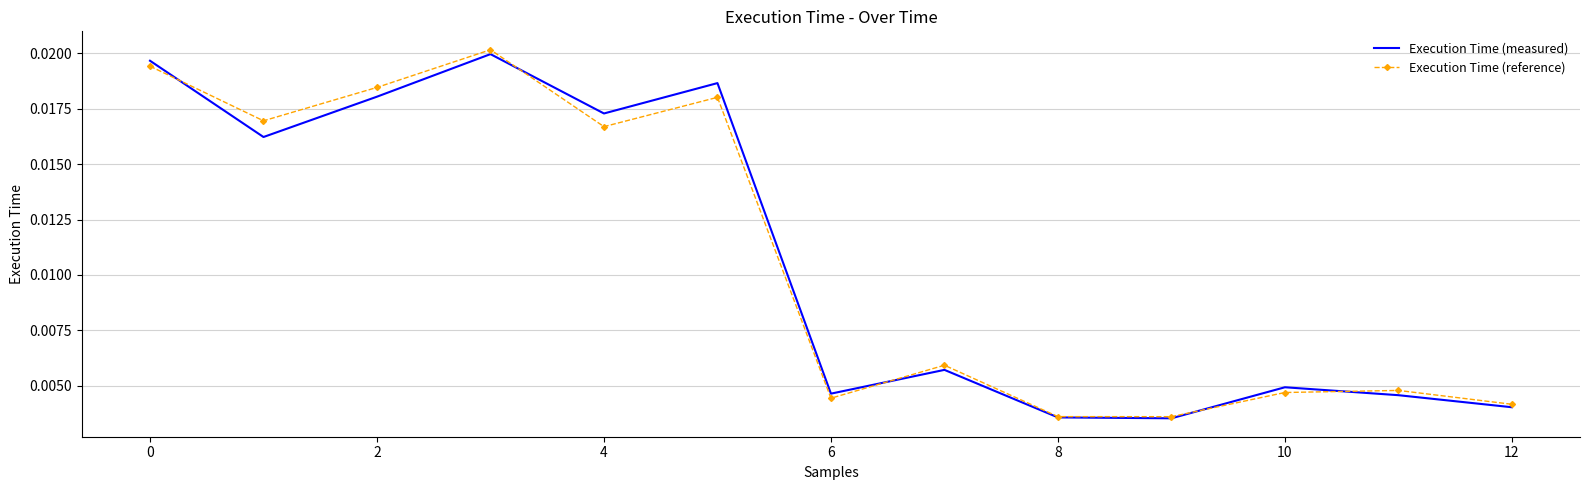

In Execution Time (reference), how many points are lower than both neighbors (excluding endpoints)?

4